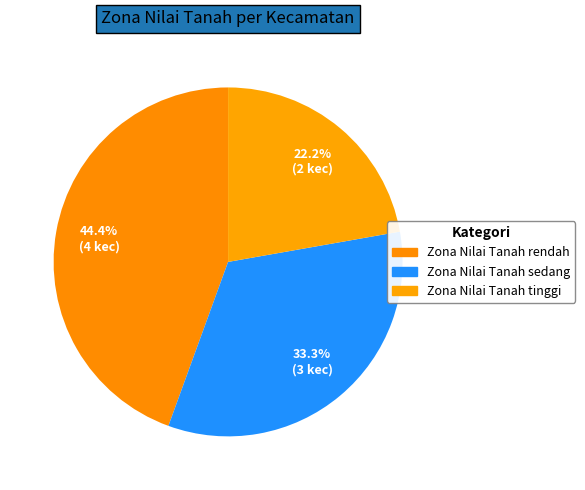

What is the change in value from Zona Nilai Tanah sedang to Zona Nilai Tanah tinggi?

-1